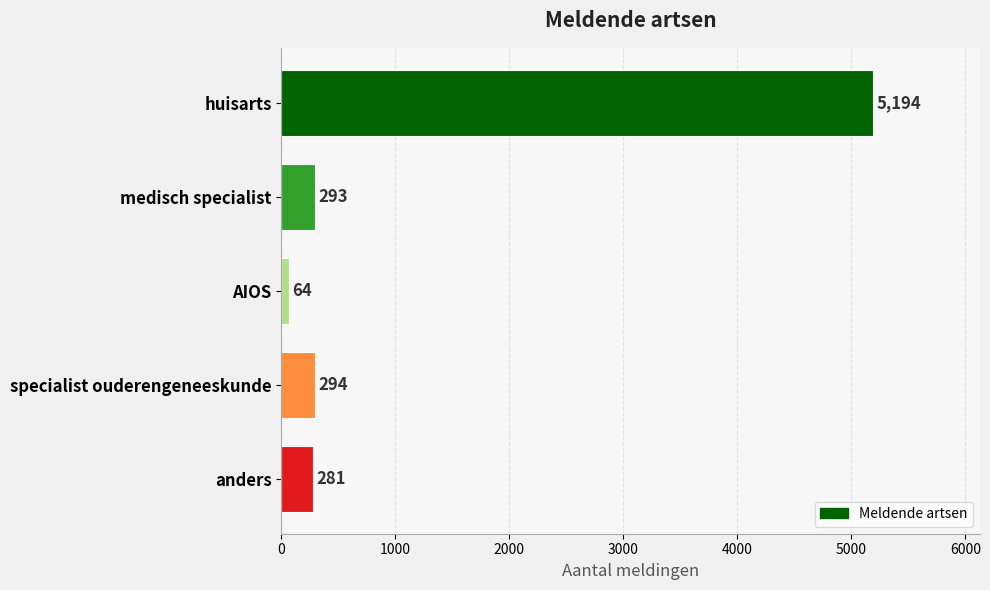

Rank the categories by value from lowest to highest.

AIOS, anders, medisch specialist, specialist ouderengeneeskunde, huisarts